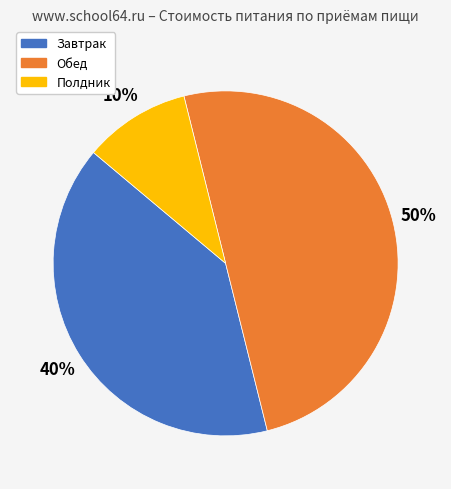

What is the smallest slice in the pie chart?

Полдник